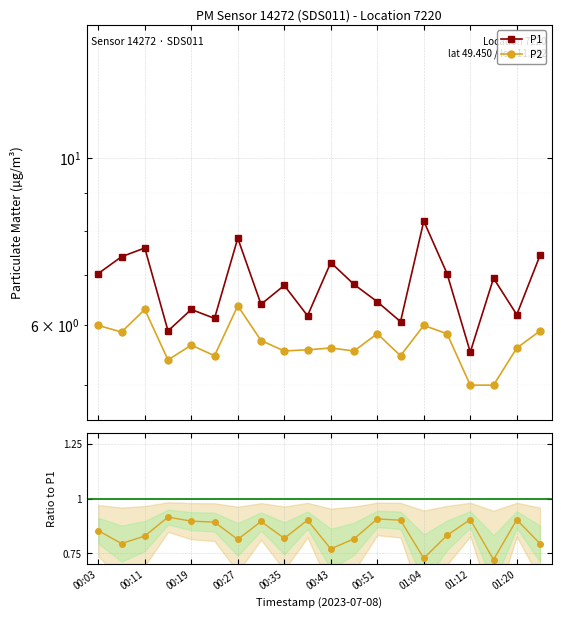

Reading right to left, what are all the values shown in this chart?

P1: 7.4	6.2	6.9	5.5	7.0	8.2	6.1	6.5	6.8	7.3	6.2	6.8	6.4	7.8	6.1	6.3	5.9	7.6	7.4	7.0
P2: 5.9	5.6	5.0	5.0	5.8	6.0	5.5	5.8	5.5	5.6	5.6	5.5	5.7	6.4	5.5	5.7	5.4	6.3	5.9	6.0
P2 / P1: 0.8	0.9	0.7	0.9	0.8	0.7	0.9	0.9	0.8	0.8	0.9	0.8	0.9	0.8	0.9	0.9	0.9	0.8	0.8	0.9